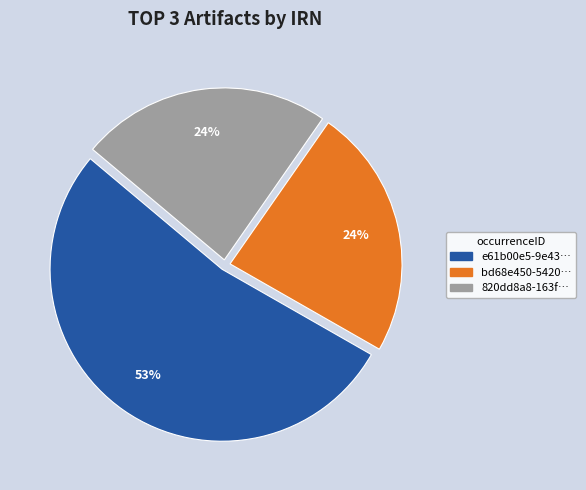

To the nearest percent, what is the average slice percentage?

33%